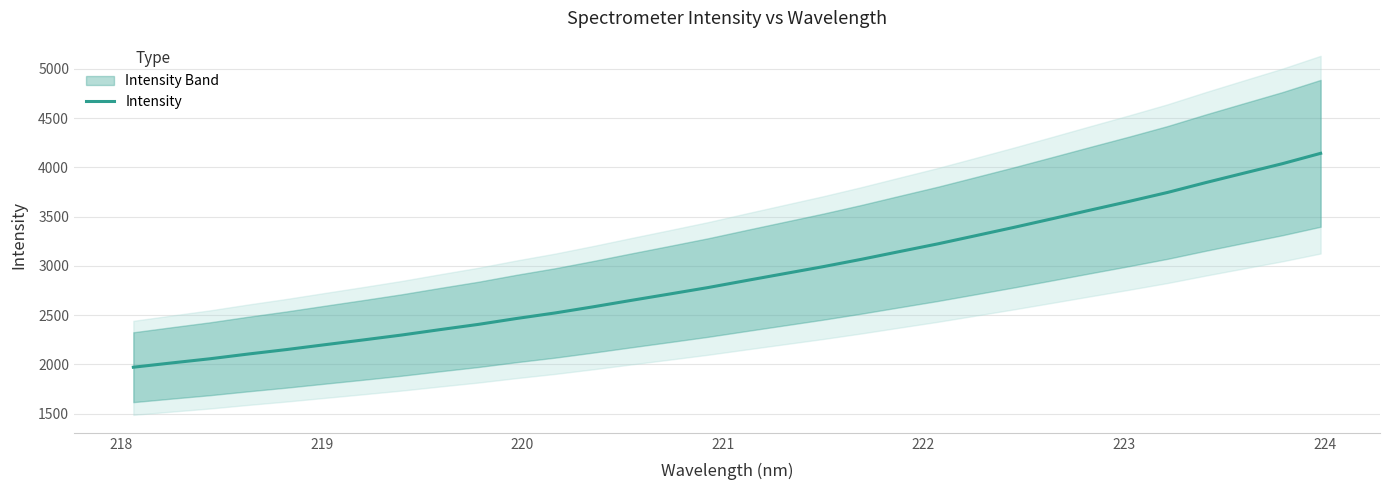

Does the chart have visible grid lines?

Yes